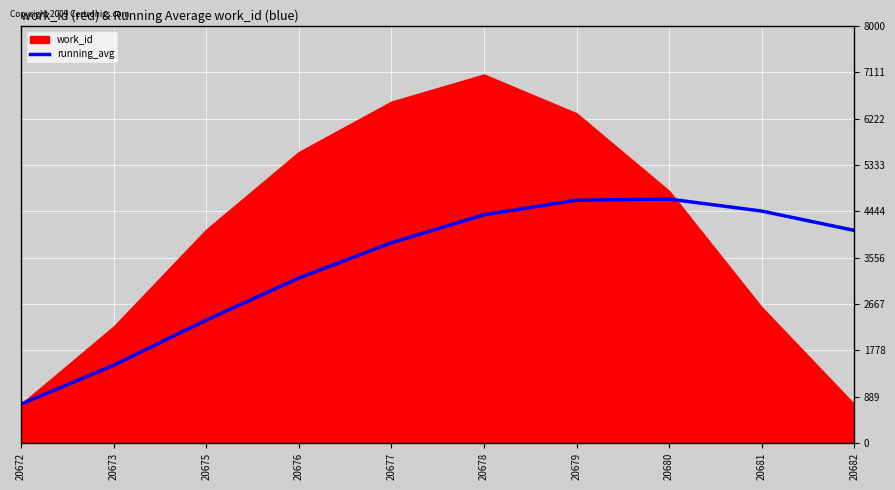

True or false: the data has more than 2 interior local peaks.

False